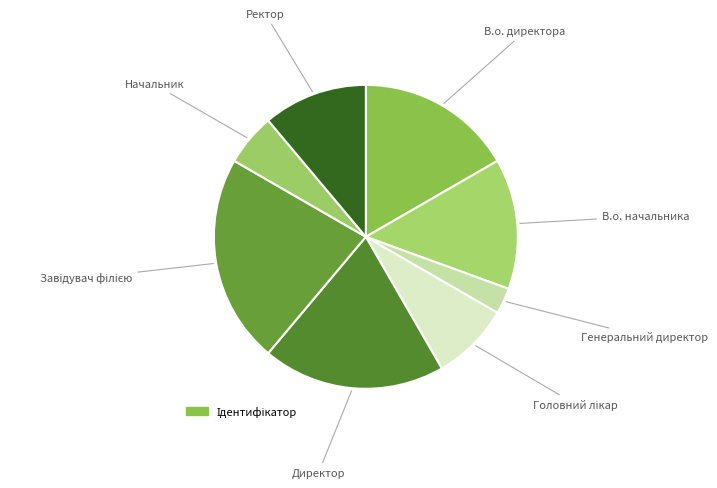

What is the smallest slice in the pie chart?

Генеральний директор